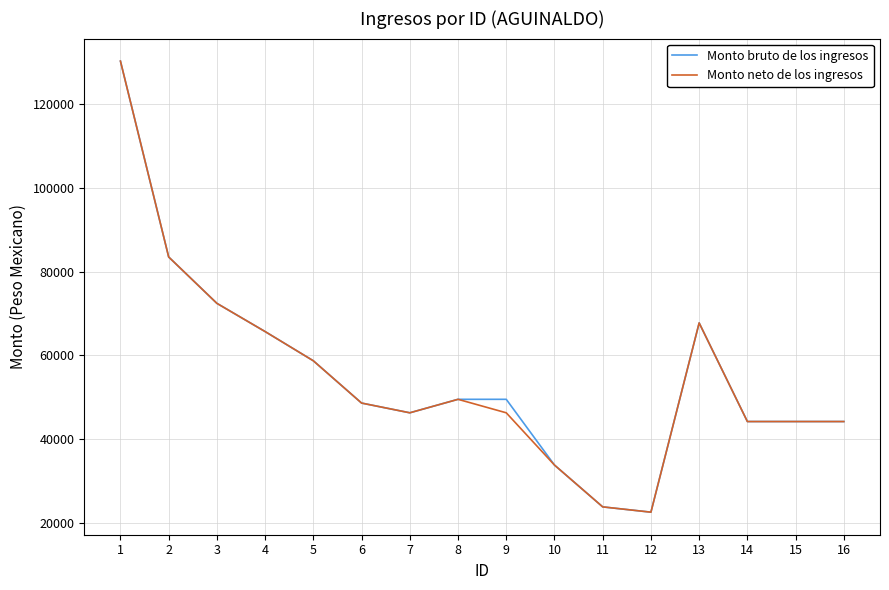

What is the difference between the second highest and second lowest values in the Monto neto de los ingresos series?

59726